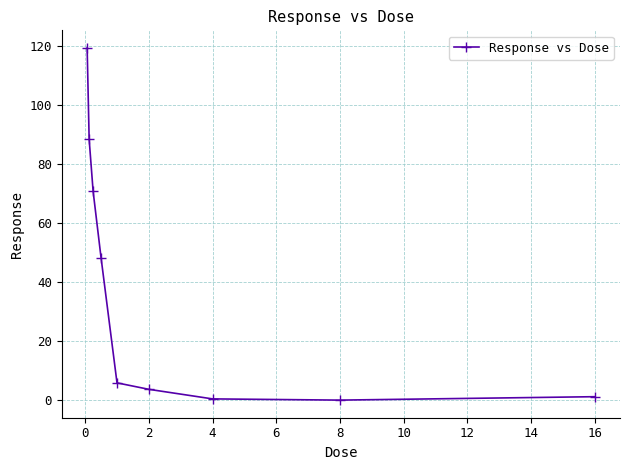

What is the value of the 3rd point from the left?

70.7